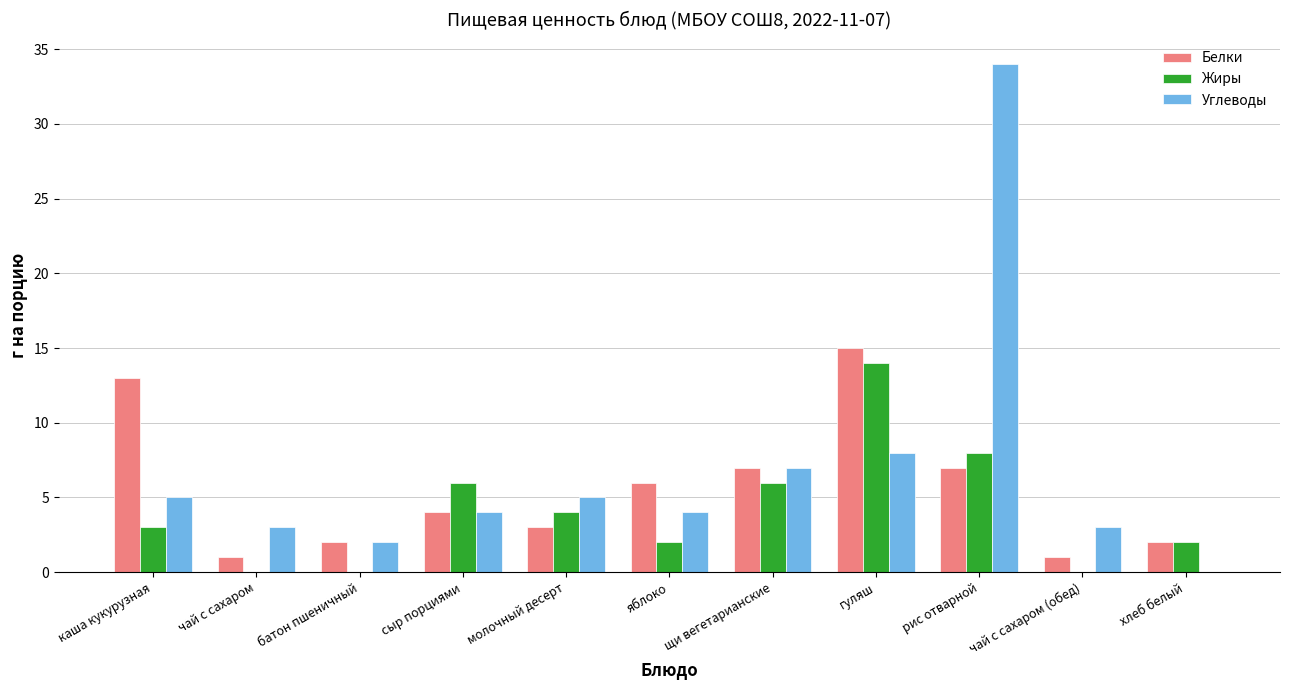

What is the sum of the Углеводы values at молочный десерт and сыр порциями?

9